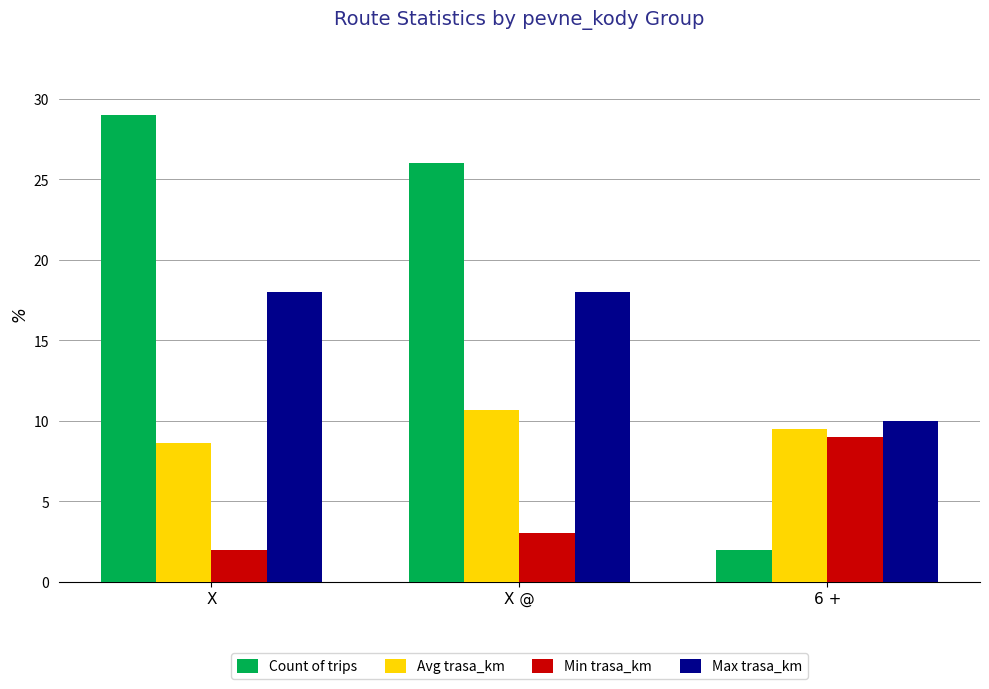

Where does the Avg trasa_km series first go above 9?

X @